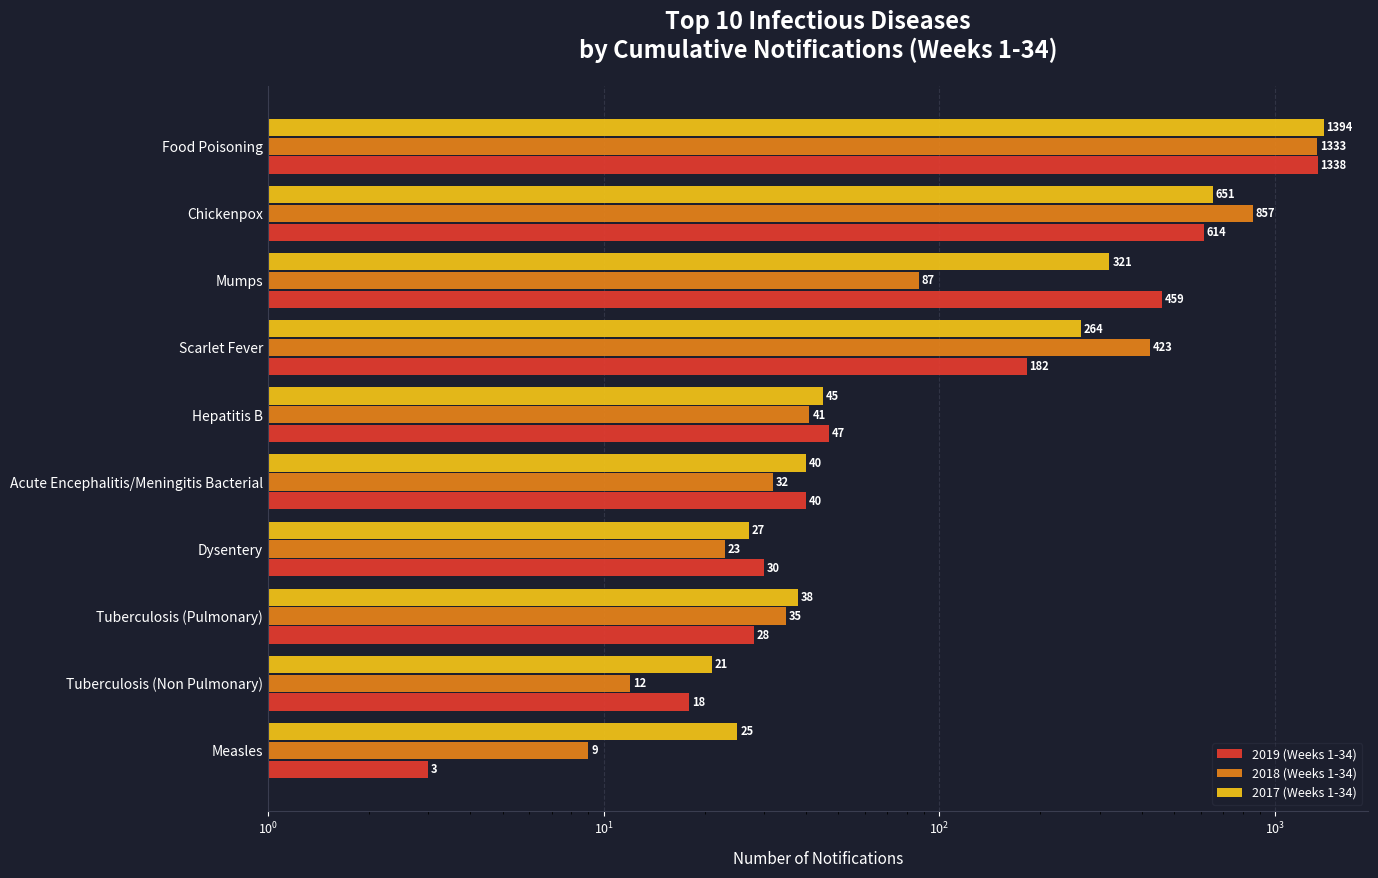

At Dysentery, list the series in order from largest to smallest.

2019 (Weeks 1-34), 2017 (Weeks 1-34), 2018 (Weeks 1-34)